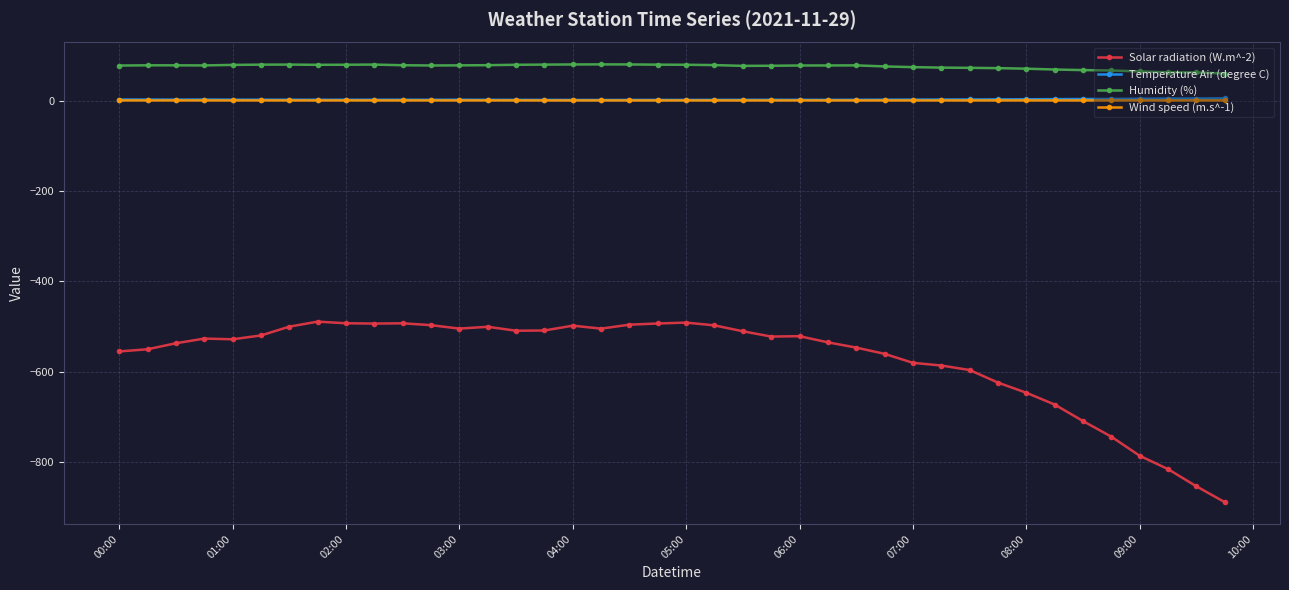

What is the maximum value for Humidity (%)?

79.9